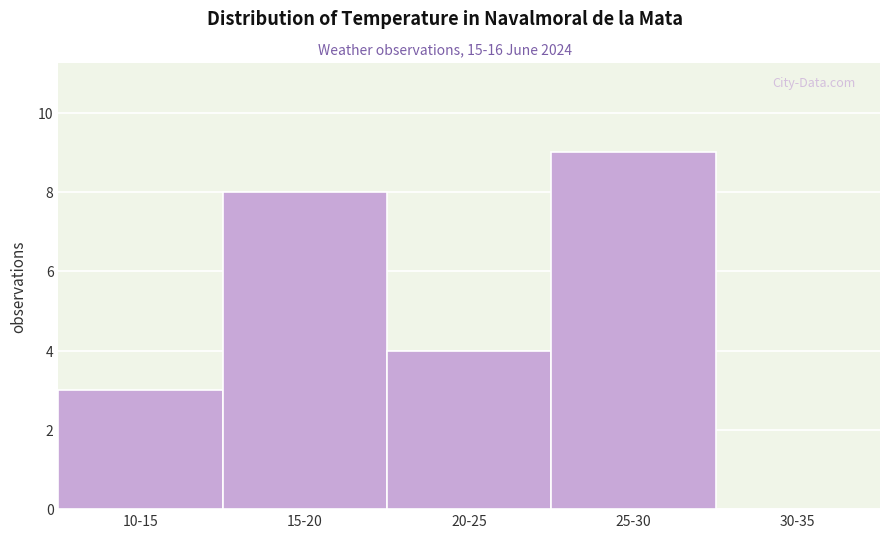

Reading right to left, extract all data points from this chart.

30-35=0	25-30=9	20-25=4	15-20=8	10-15=3